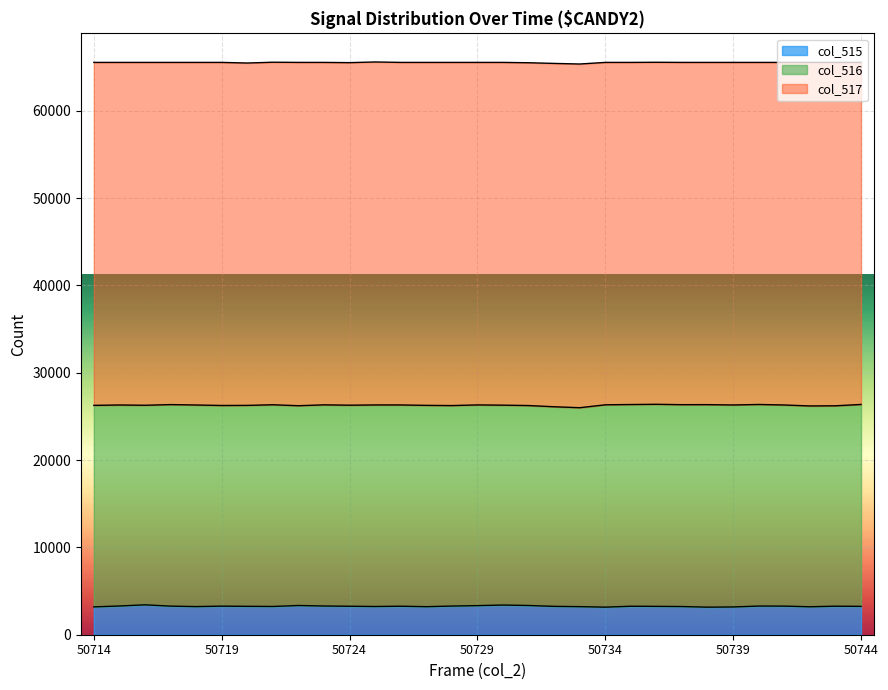

What is the average value of the col_517 series?

39241